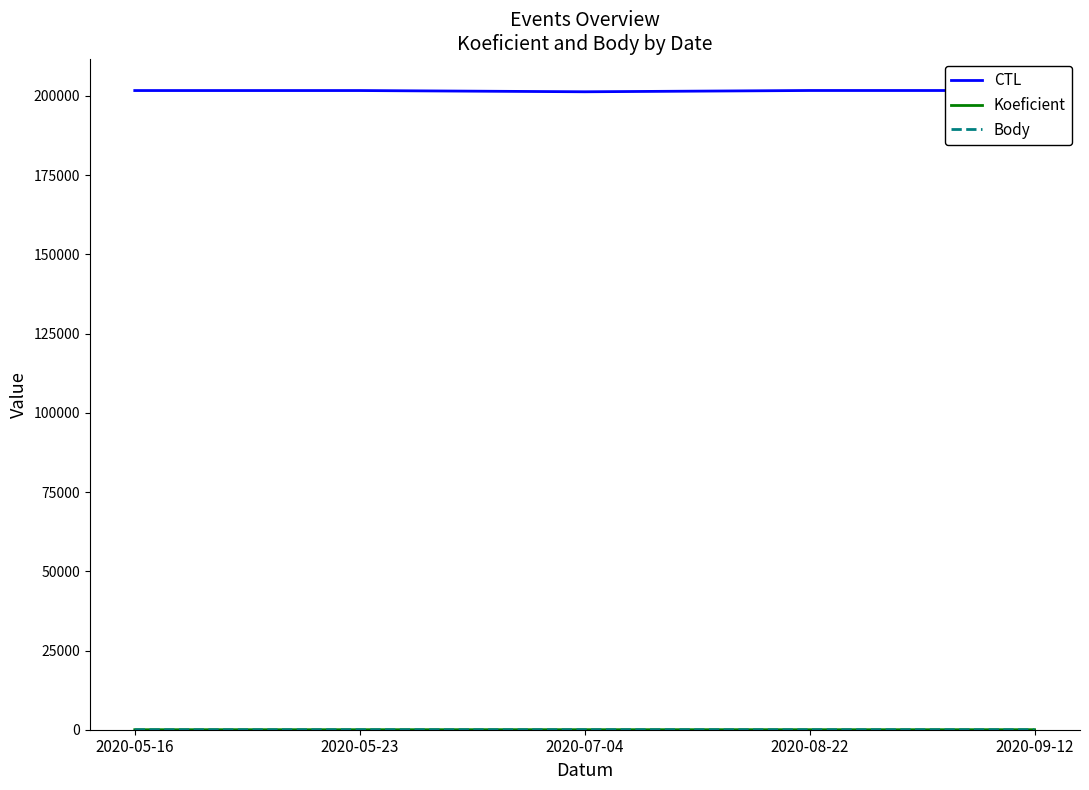

Does the chart have visible grid lines?

No